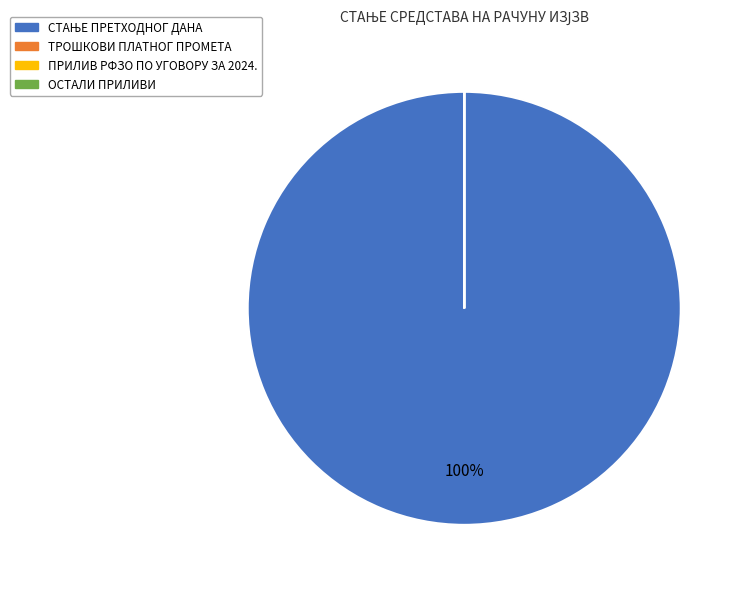

Is there any slice that represents more than half of the pie?

Yes